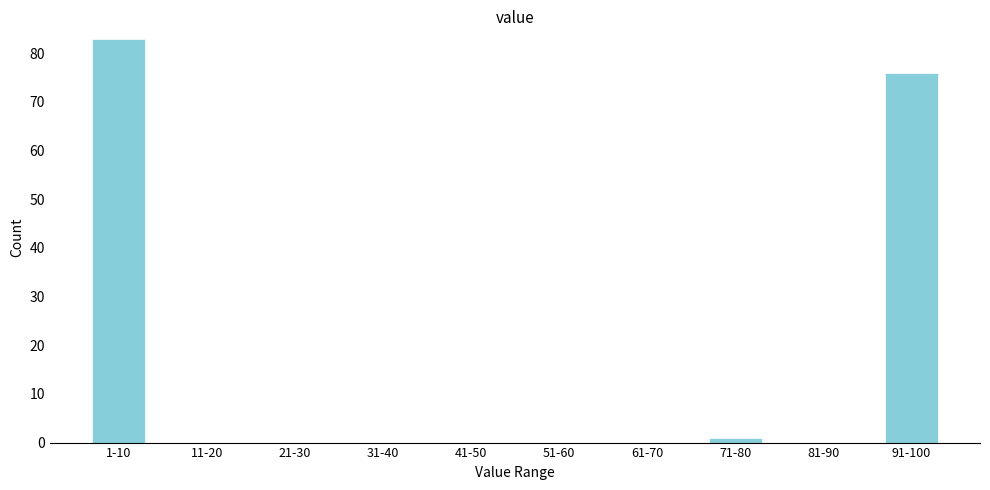

Reading left to right, transcribe all the data shown in this chart.

1-10=83	11-20=0	21-30=0	31-40=0	41-50=0	51-60=0	61-70=0	71-80=1	81-90=0	91-100=76